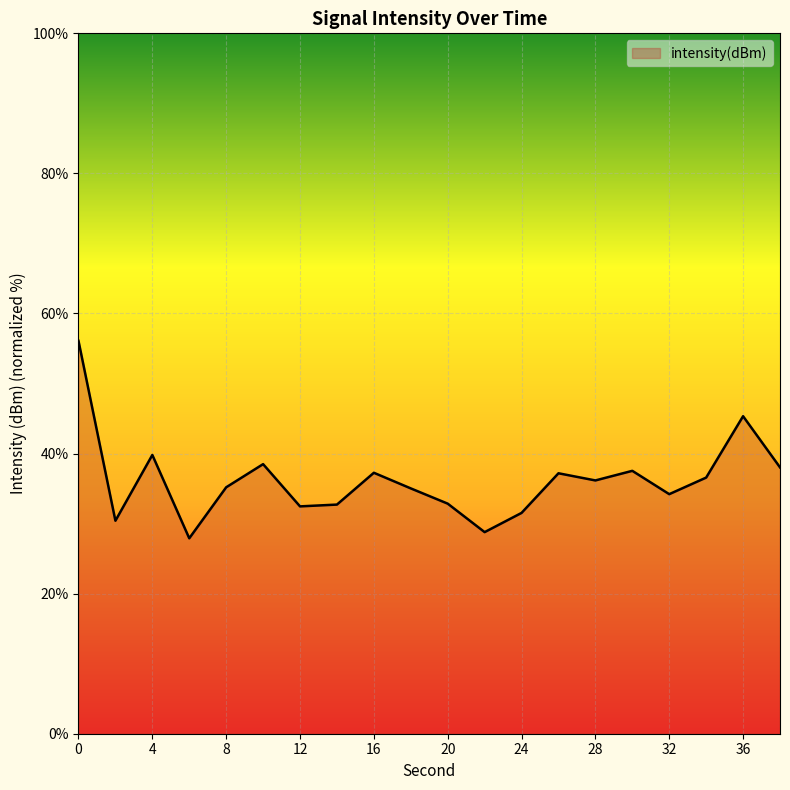

Count the number of values greater than 36.

10